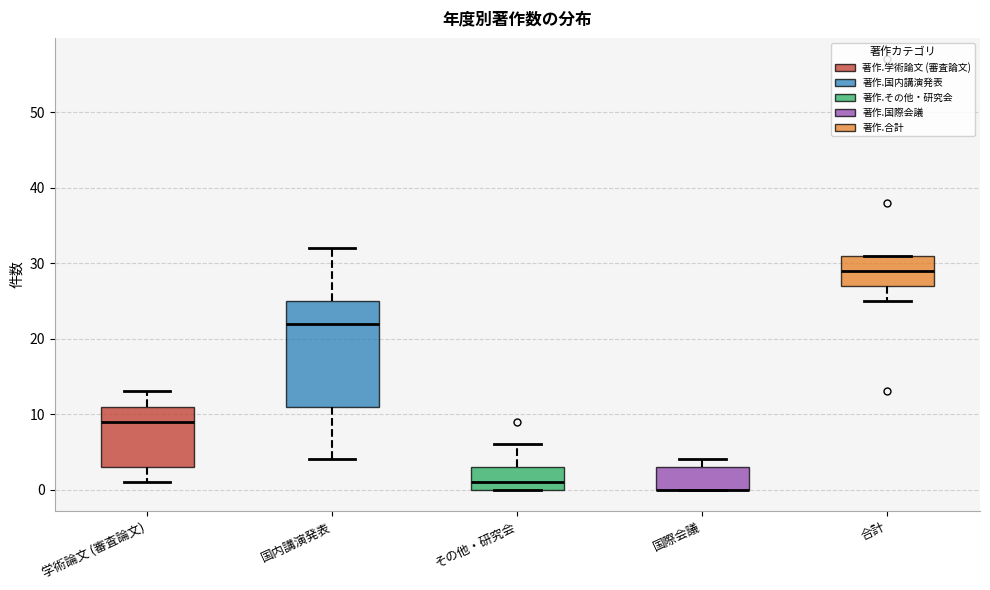

Where does the lower whisker of the box for 合計 end on the y-axis? The values are not printed on the chart, so give them approximately, as read against the axis.

25